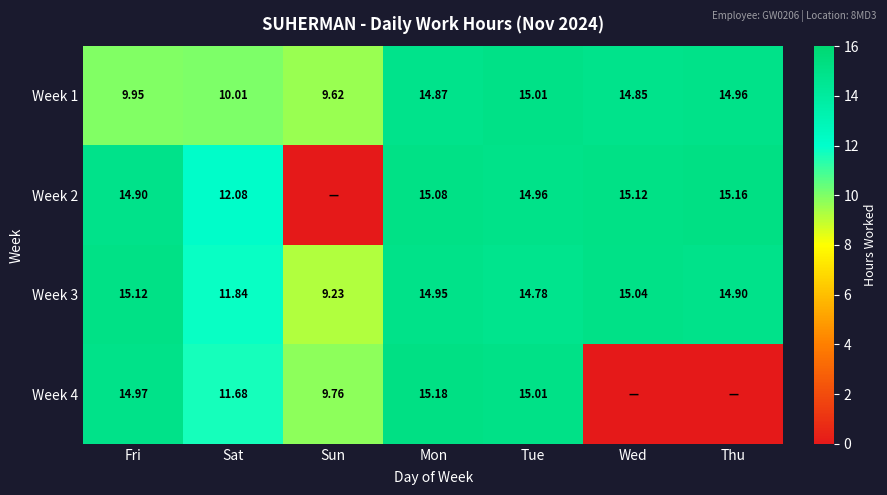

Is the value of Week 3 at Sun greater than the value of Week 2 at Mon?

No